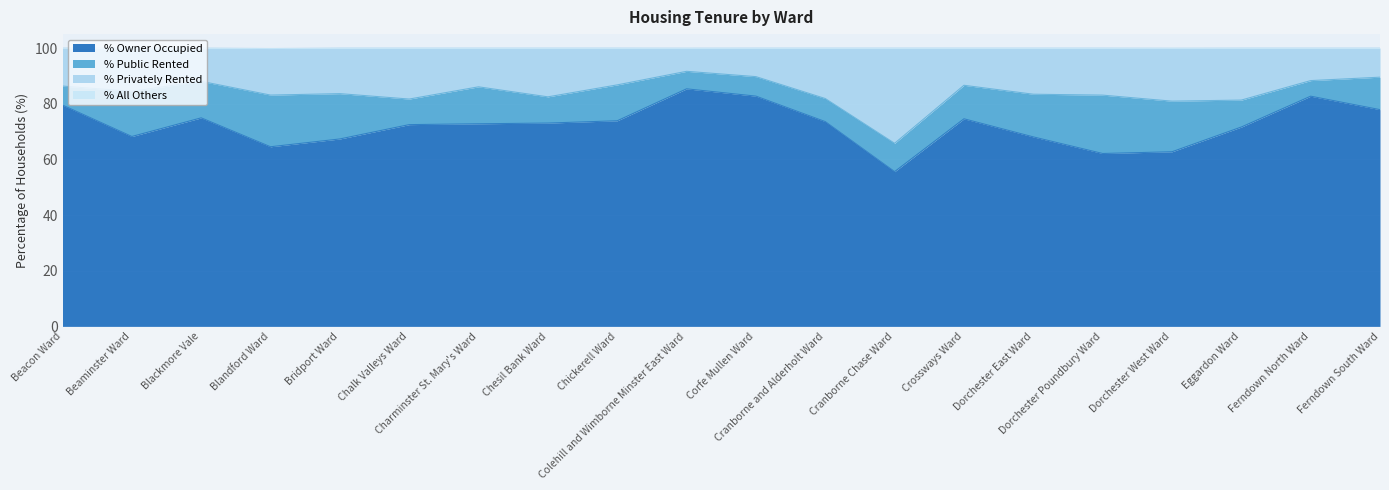

What is the minimum value for % Owner Occupied?

55.6